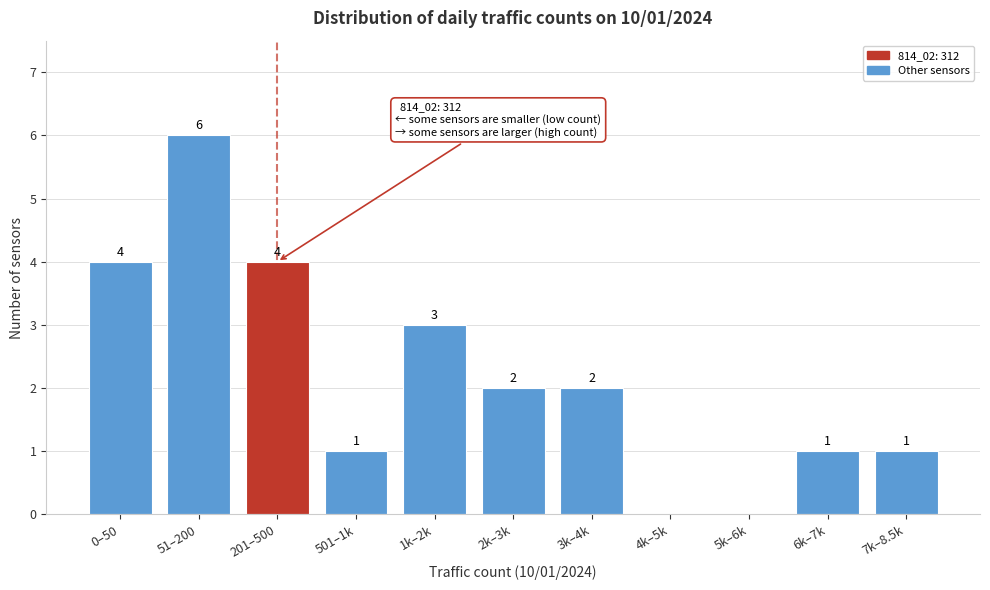

Reading left to right, what are all the values shown in this chart?

0–50=4	51–200=6	201–500=4	501–1k=1	1k–2k=3	2k–3k=2	3k–4k=2	4k–5k=0	5k–6k=0	6k–7k=1	7k–8.5k=1